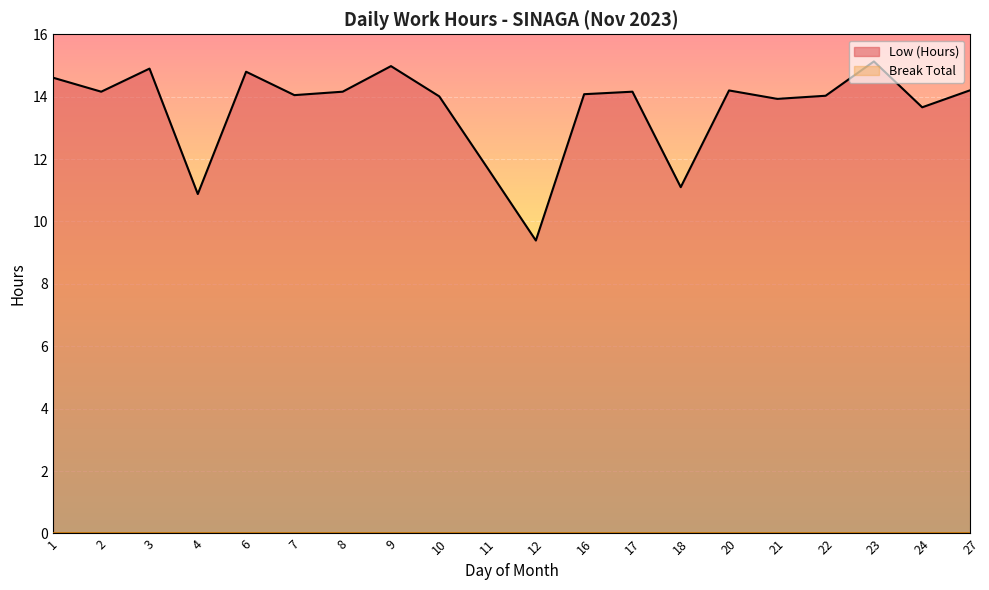

What is the difference between the maximum and minimum values?

5.7